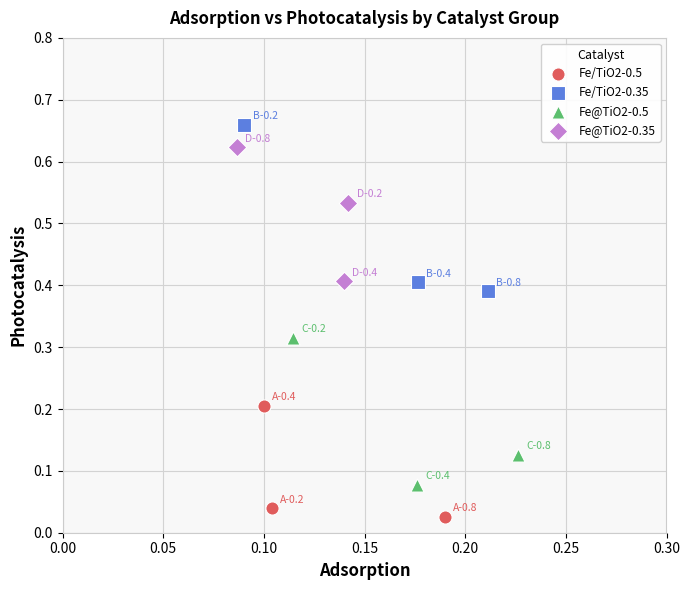

Which series reaches the maximum Y coordinate?

Fe/TiO2-0.35